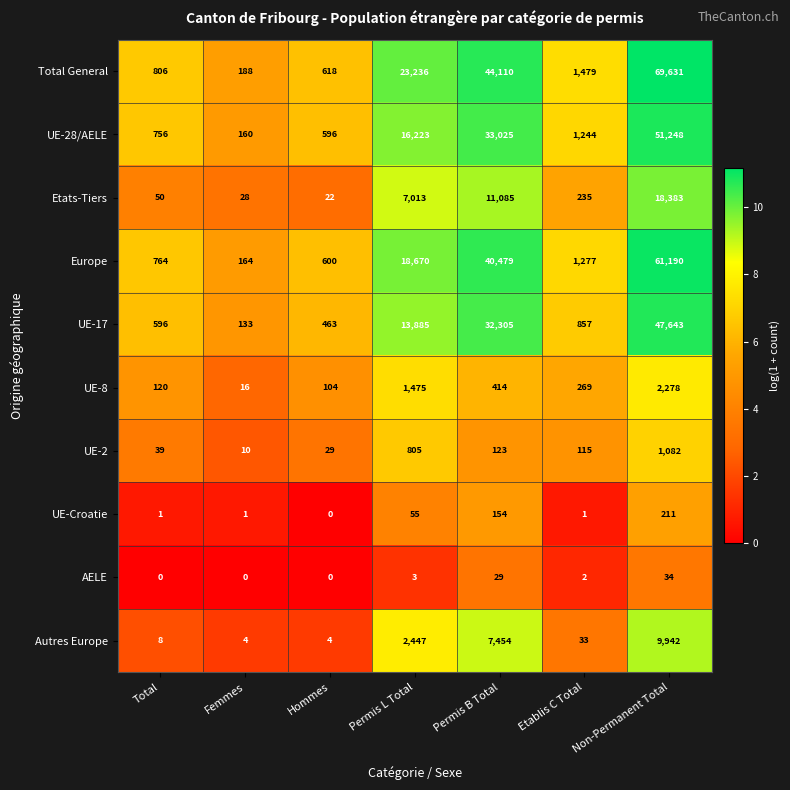

At which category is the sum across all series the highest?

Non-Permanent Total